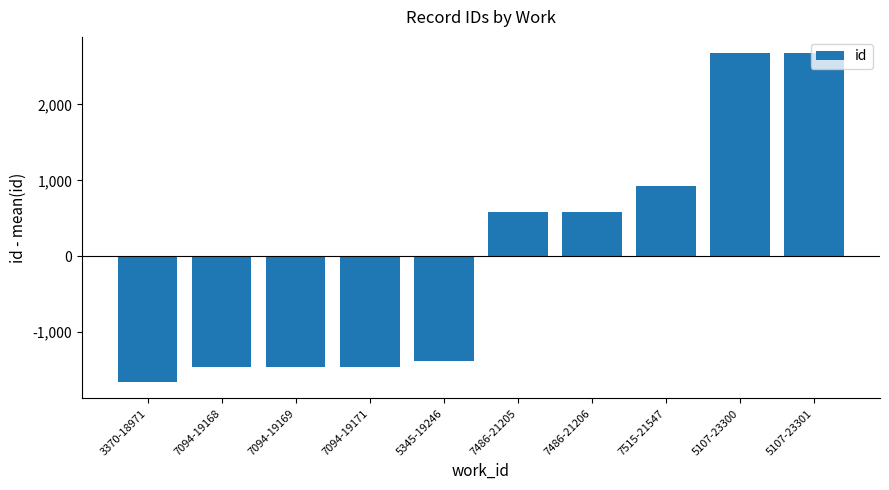

The chart shows a value of -1382.4 at 5345-19246. True or false?

True